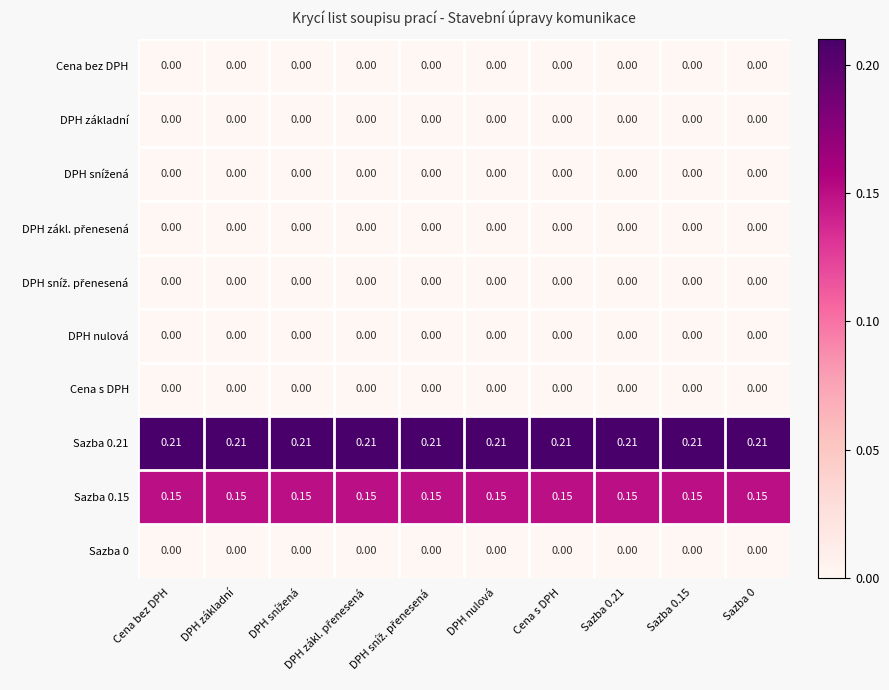

How many data points does each series have?

10